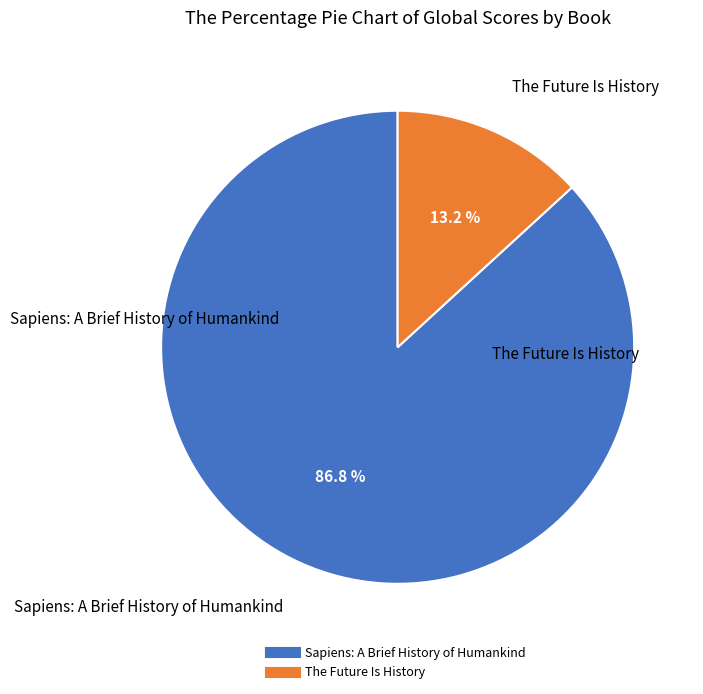

Which slice is the largest?

Sapiens: A Brief History of Humankind